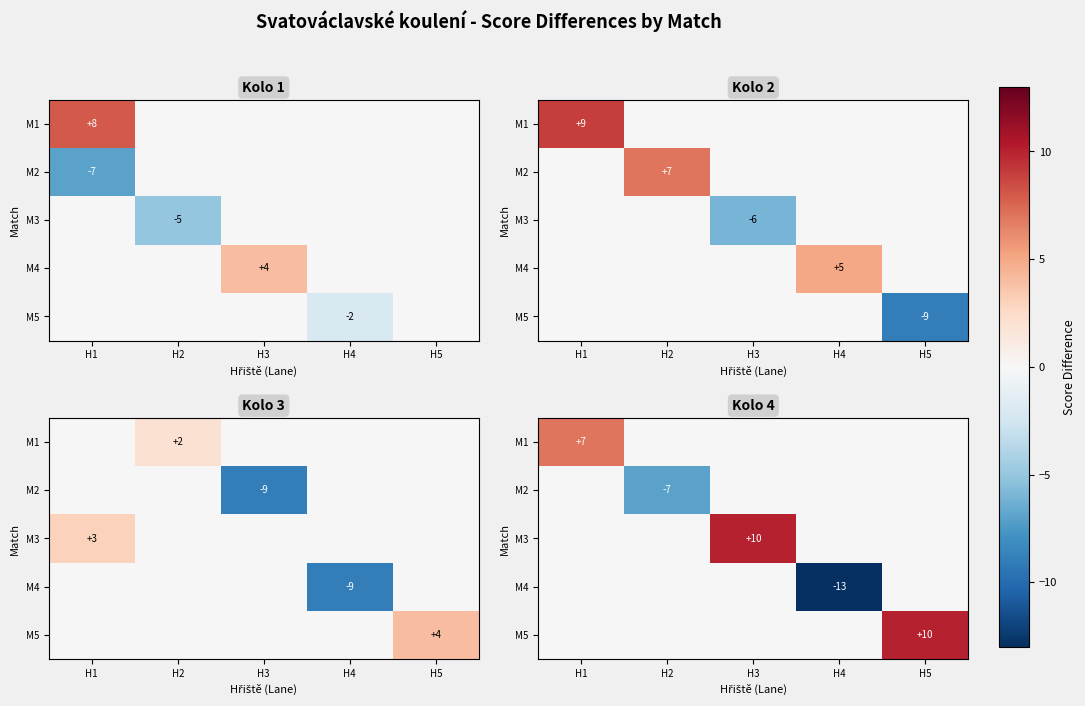

What is the minimum value for M4?

-13